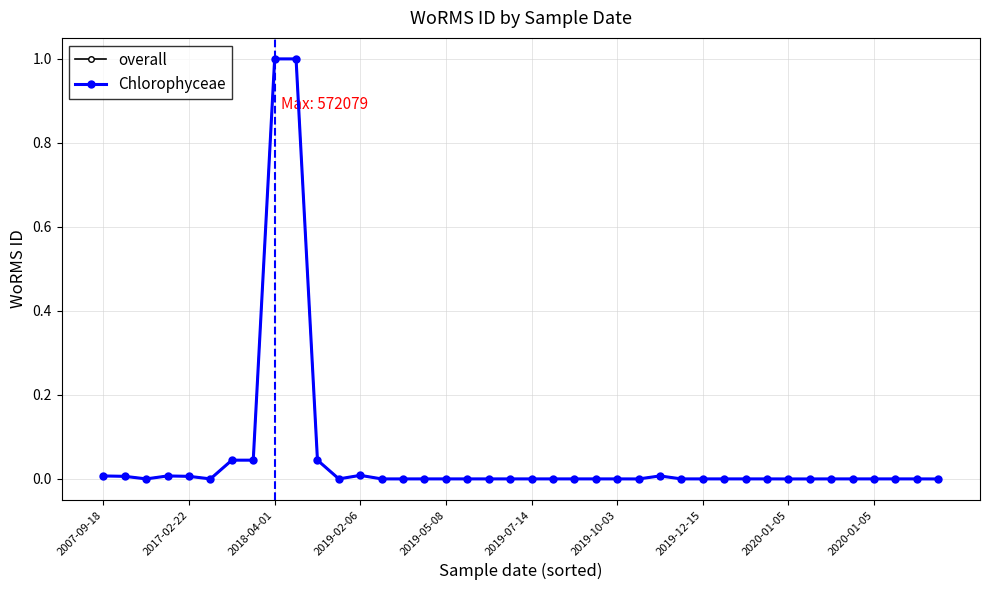

True or false: Chlorophyceae and overall intersect in this chart.

False